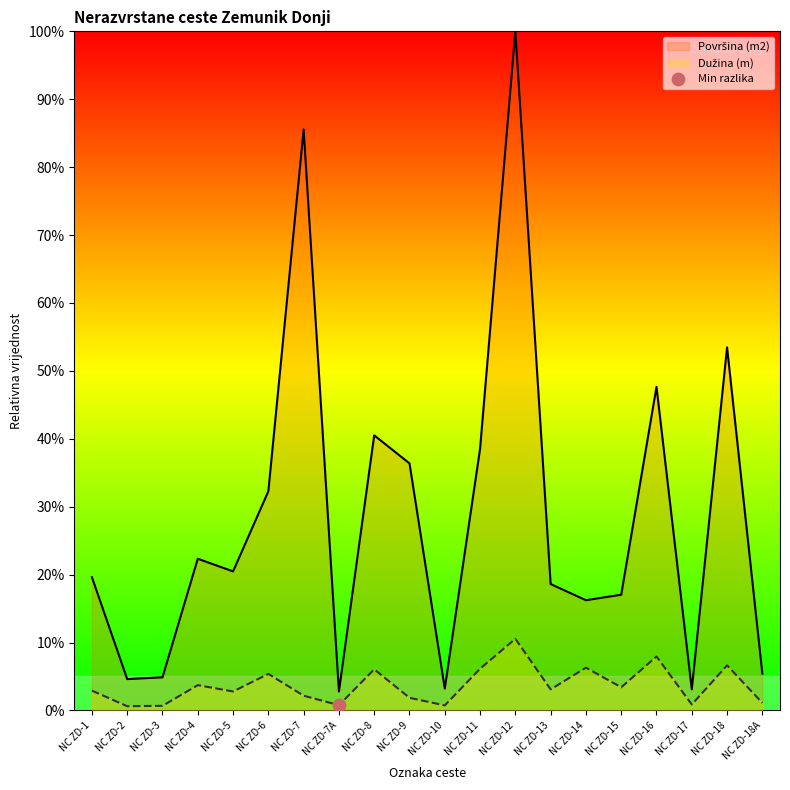

Which series reaches the maximum Y coordinate?

Površina(m2)